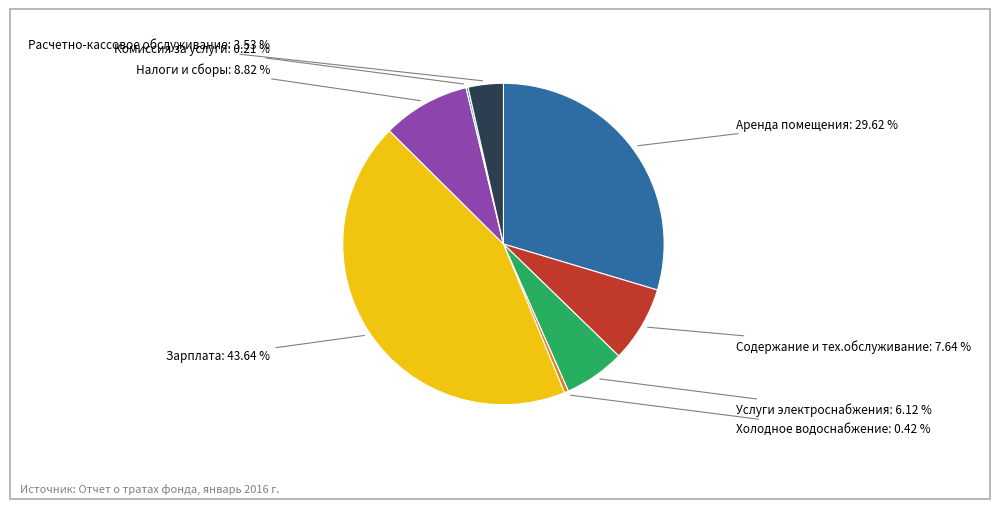

Is Налоги и сборы the majority of the pie?

No